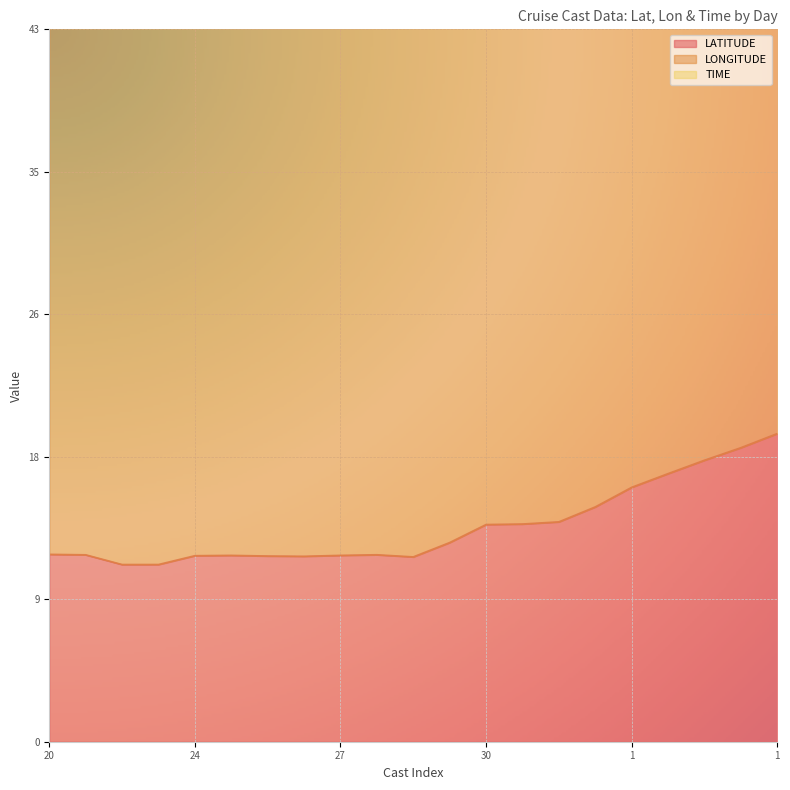

How many data points does each series have?

21